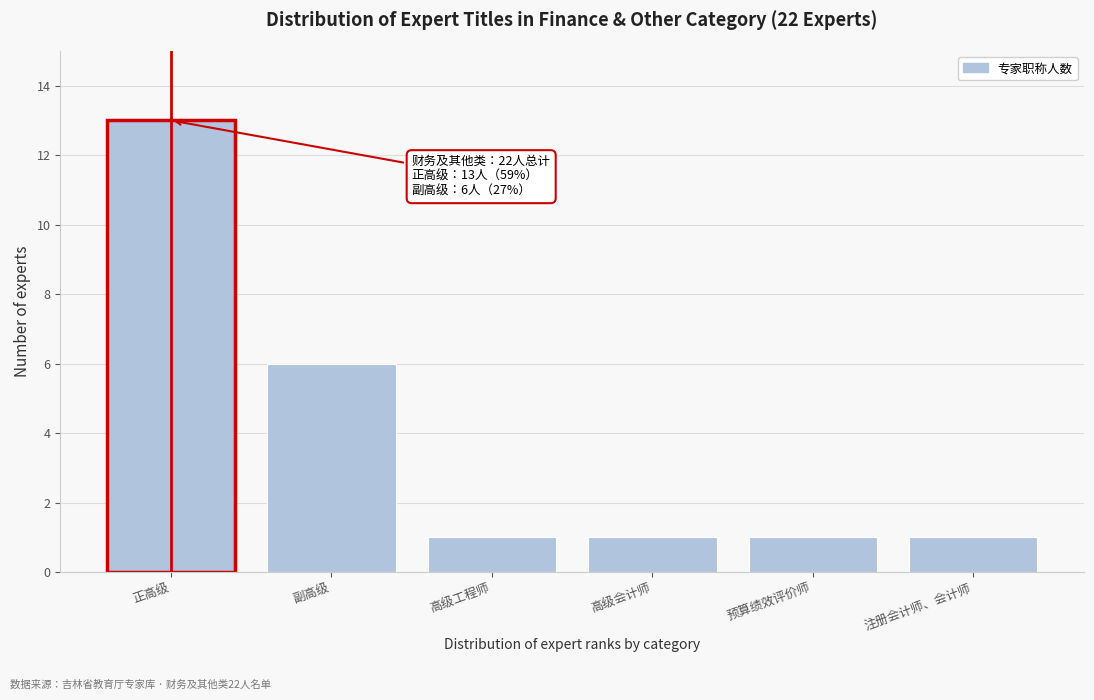

Reading left to right, list all the values displayed in this chart.

正高级=13	副高级=6	高级工程师=1	高级会计师=1	预算绩效评价师=1	注册会计师、会计师=1